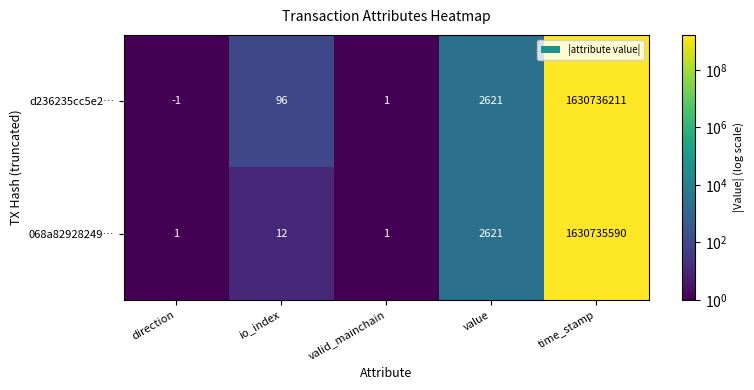

How many values in the d236235cc5e2… series are below 96?

2